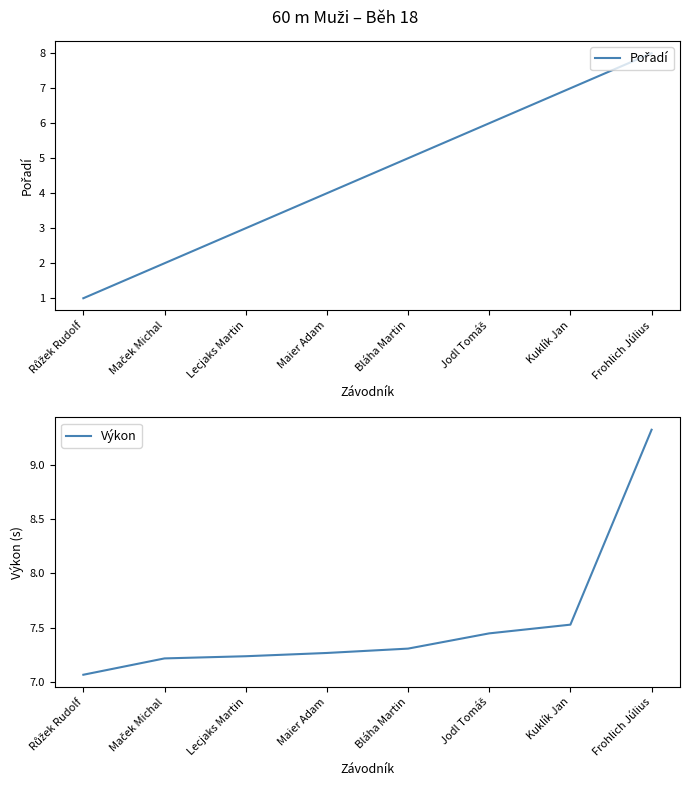

What is the value of the Výkon point at the 2nd from the left?

7.2